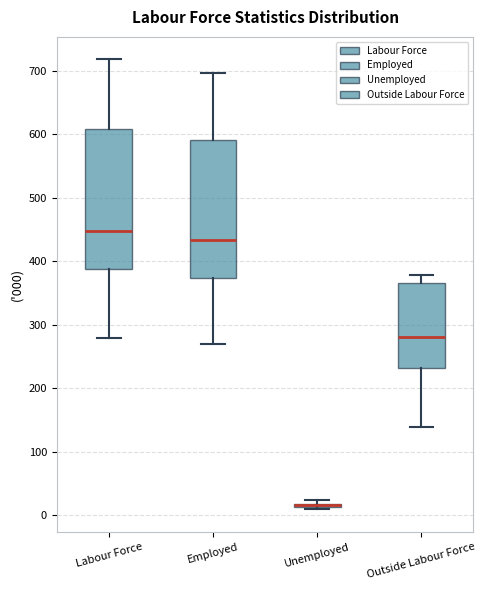

Where does the median line of the box for Labour Force sit on the y-axis? The values are not printed on the chart, so give them approximately, as read against the axis.

450